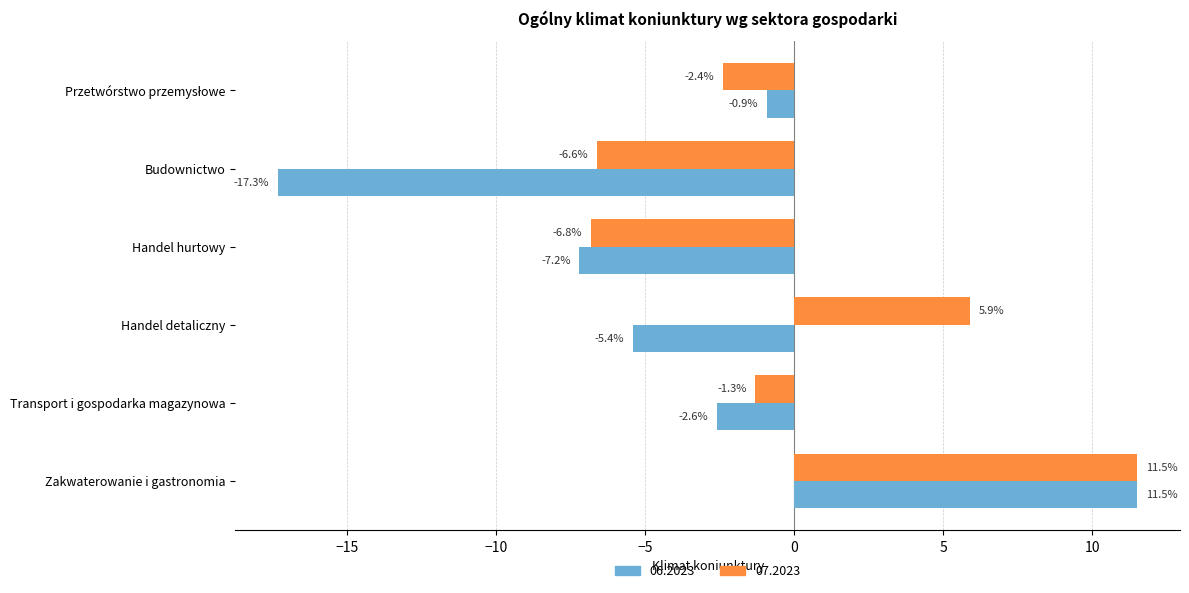

At which category is the sum across all series the highest?

Zakwaterowanie i gastronomia